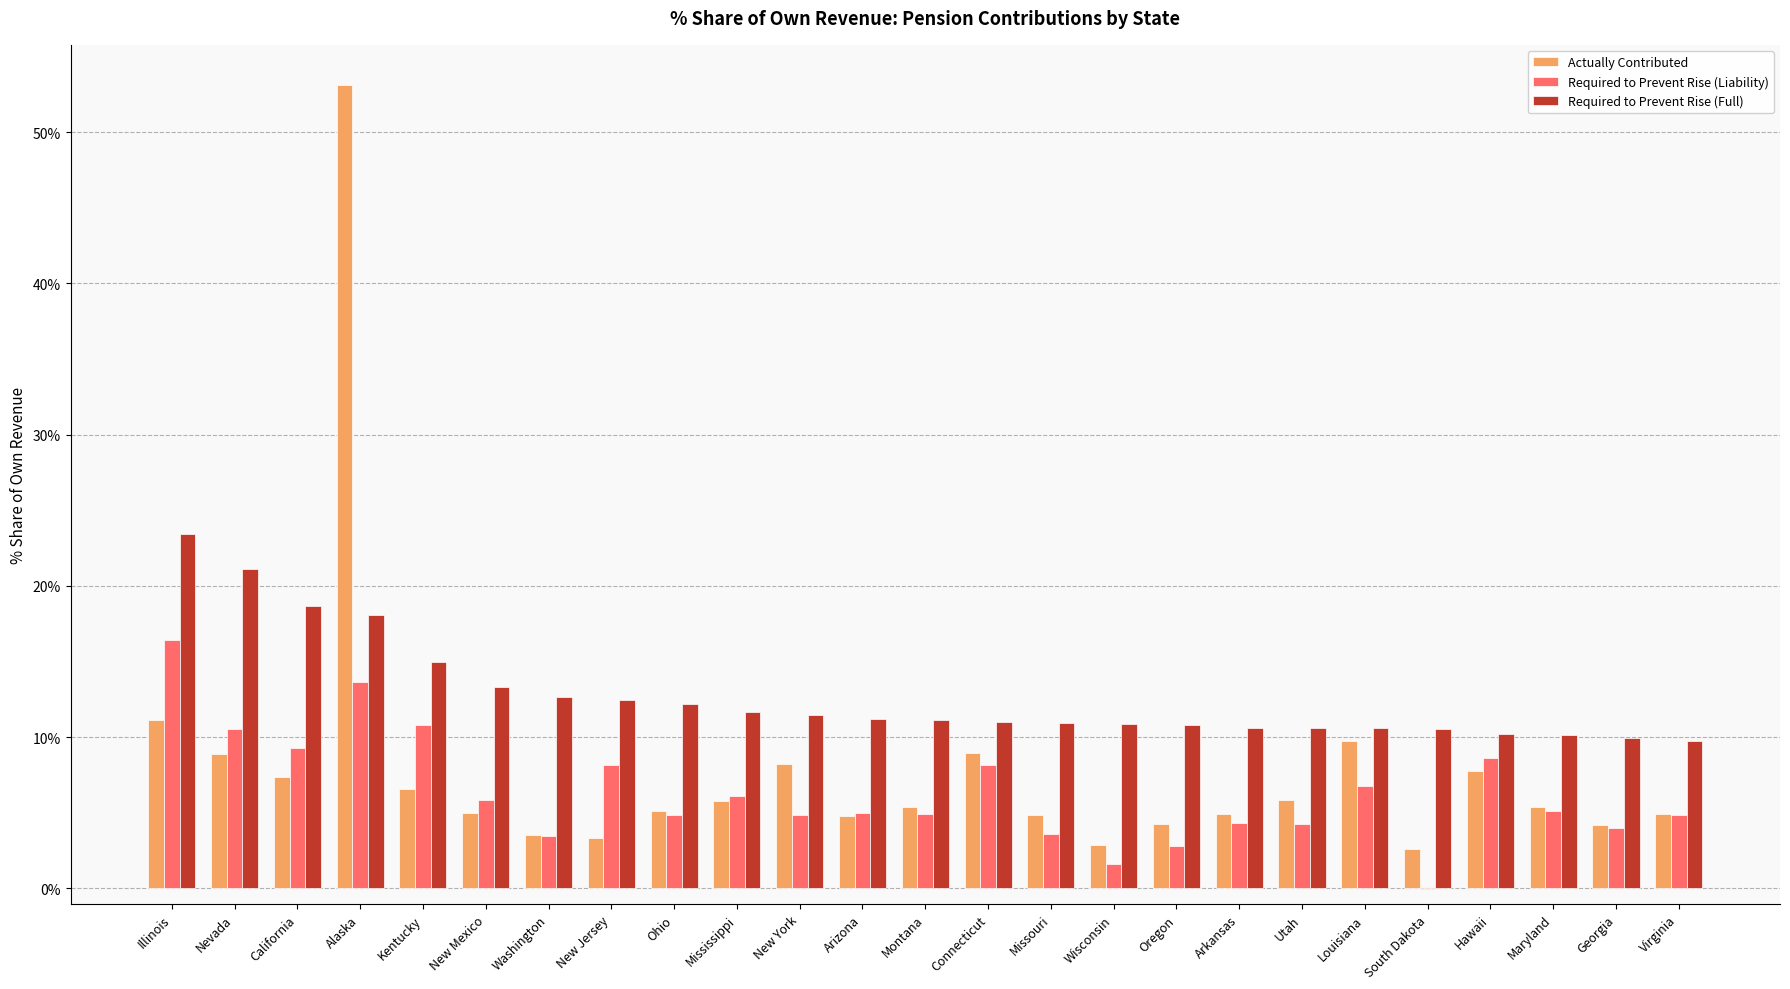

At which category is the sum across all series the highest?

Alaska